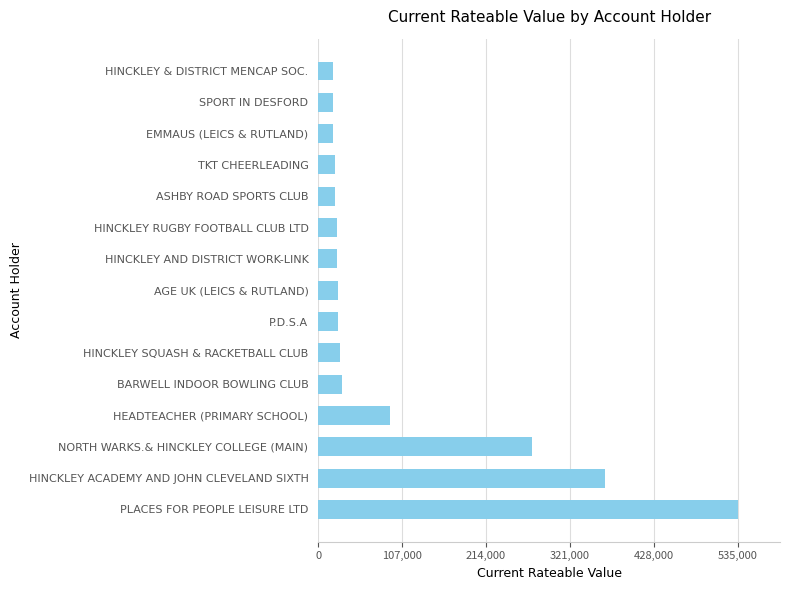

Count the number of categories in the chart.

15